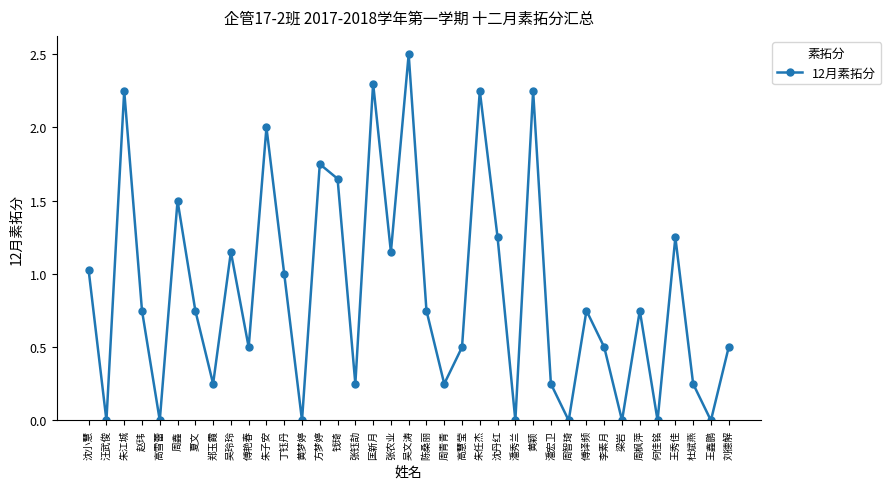

What is the label of the 37th point from the left?

刘德解